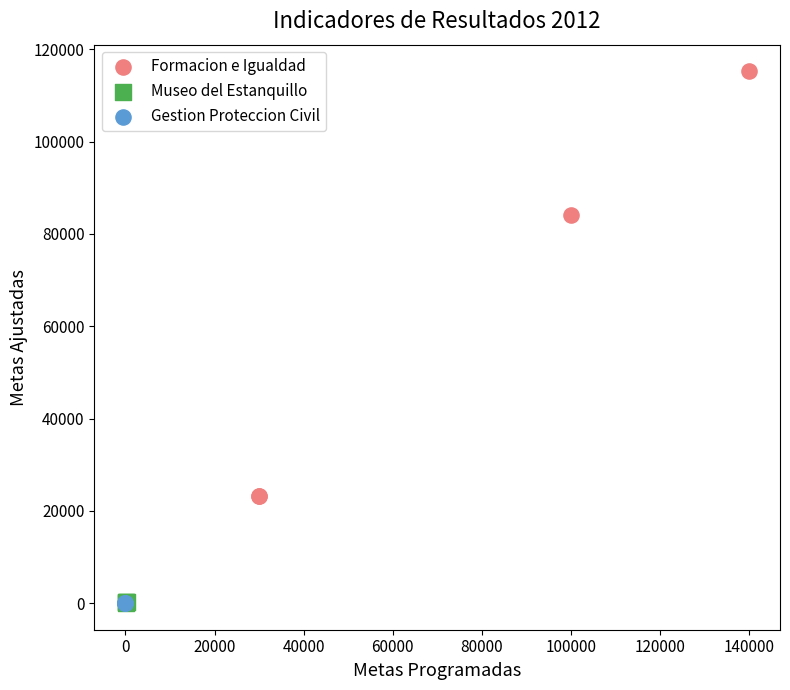

Which series contains the highest Y value?

Formacion e Igualdad